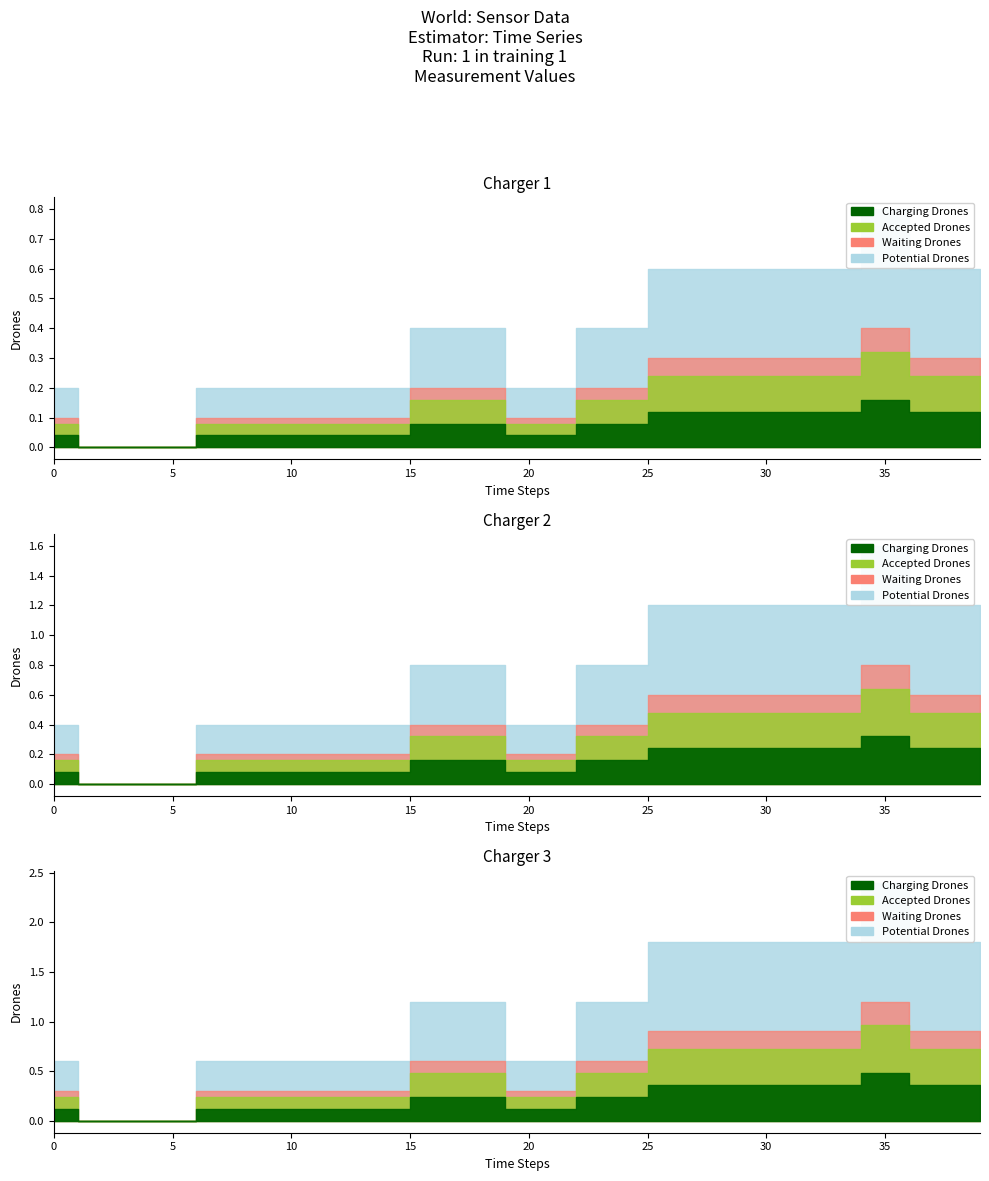

What is the difference between the maximum and second lowest values in the Charging Drones series?

0.1